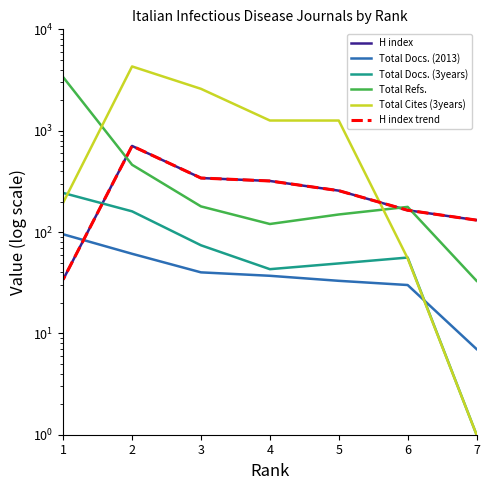

What is the spread (max minus min) of values at 4?

1223